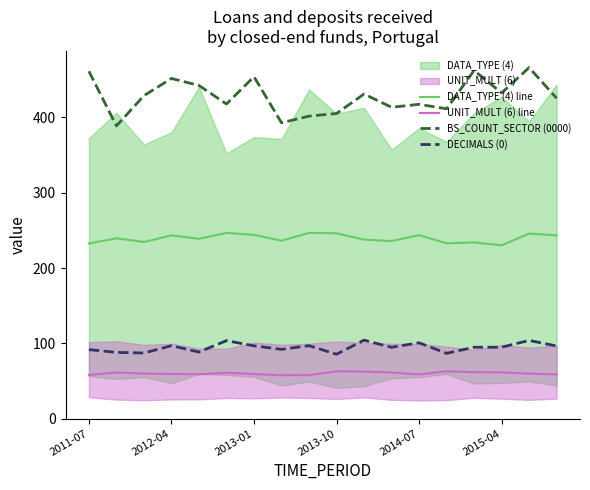

The value of BS_COUNT_SECTOR (0000) at 2012-04 is 100.7. True or false?

False